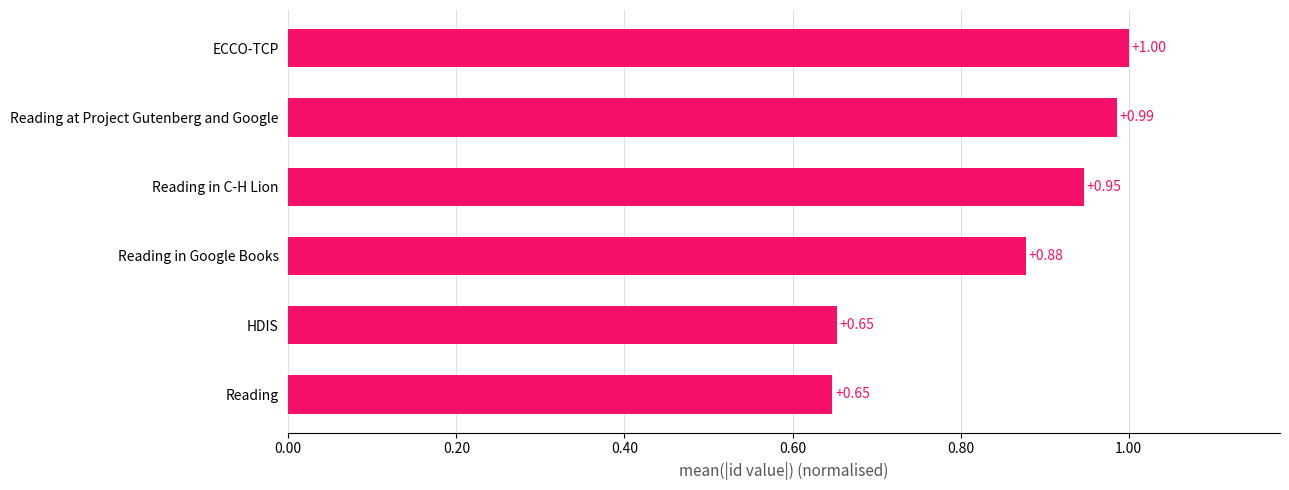

At which category does the chart reach its peak across all series?

ECCO-TCP